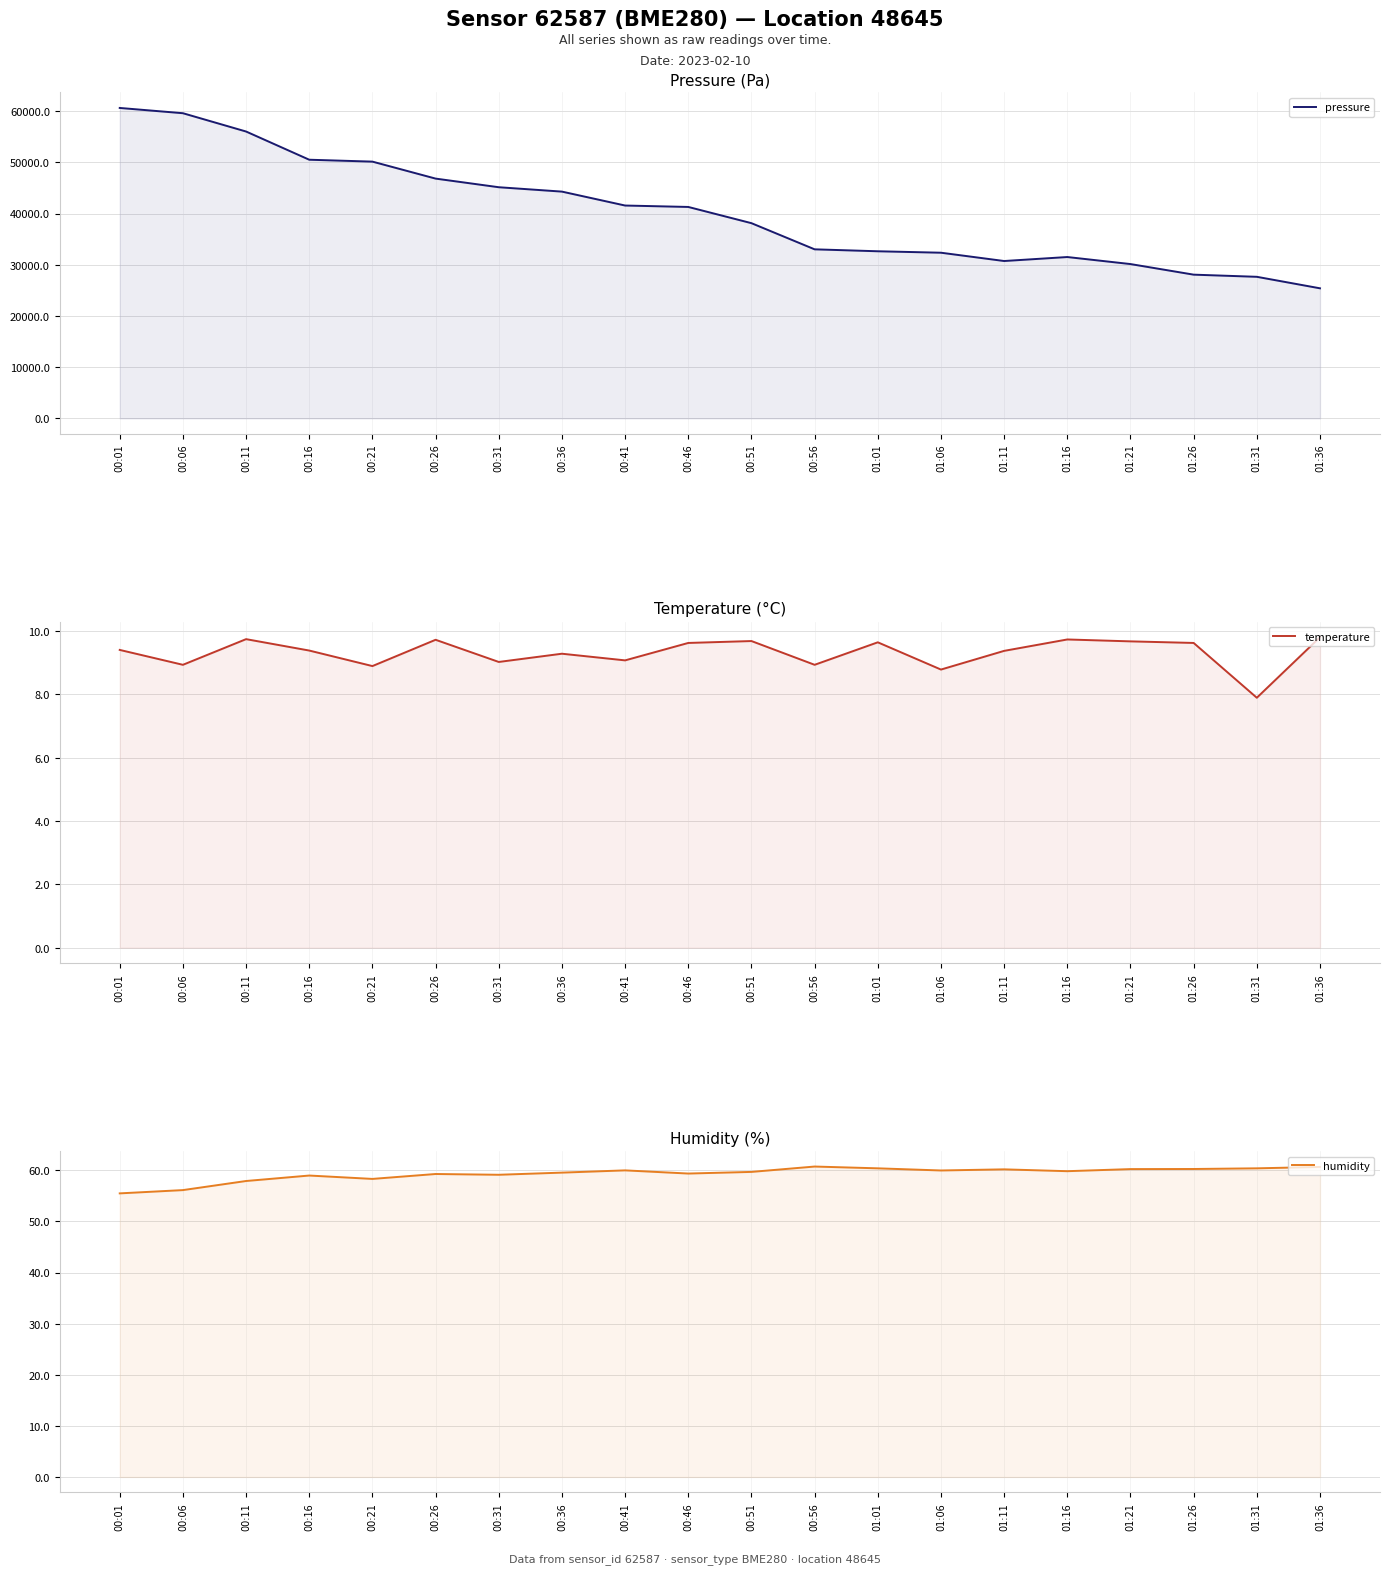

True or false: humidity and pressure intersect in this chart.

False